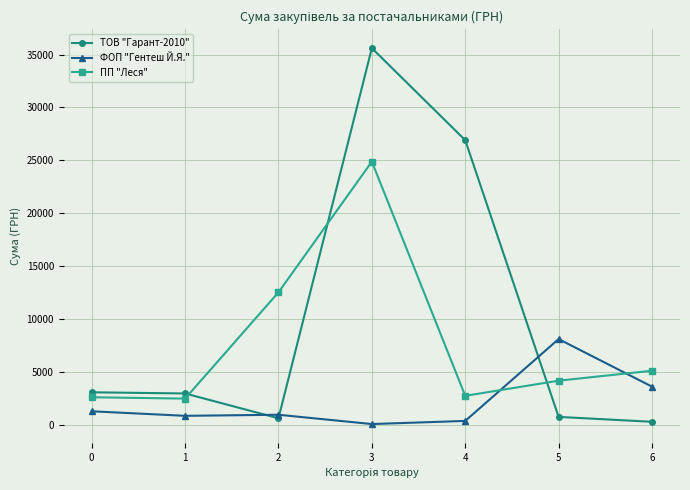

Does the chart display data point markers on the line(s)?

Yes